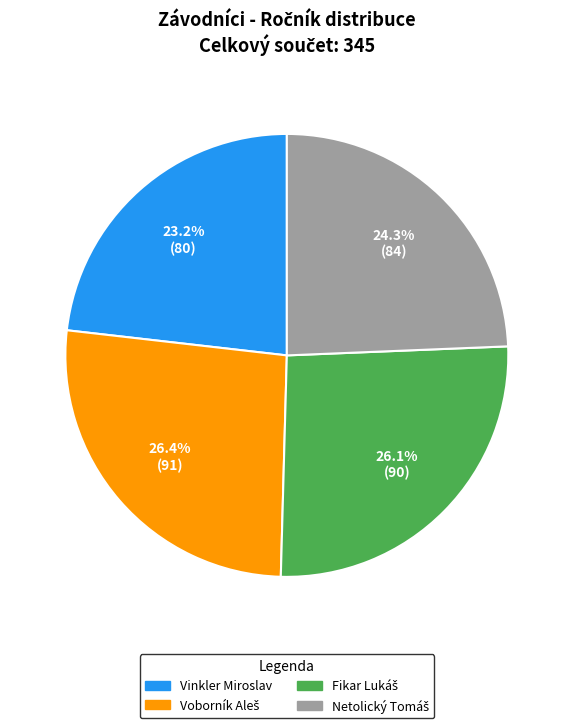

What is the smallest slice in the pie chart?

Vinkler Miroslav